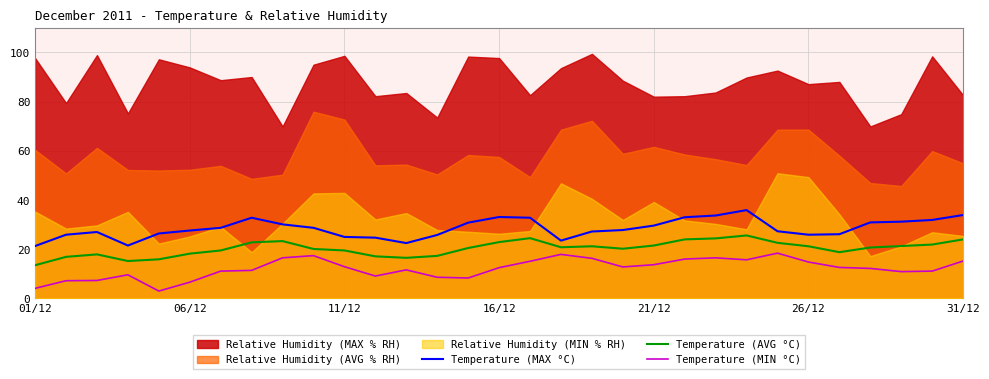

Is it true that Temperature (MIN °C) equals 2.4 at 12?

False